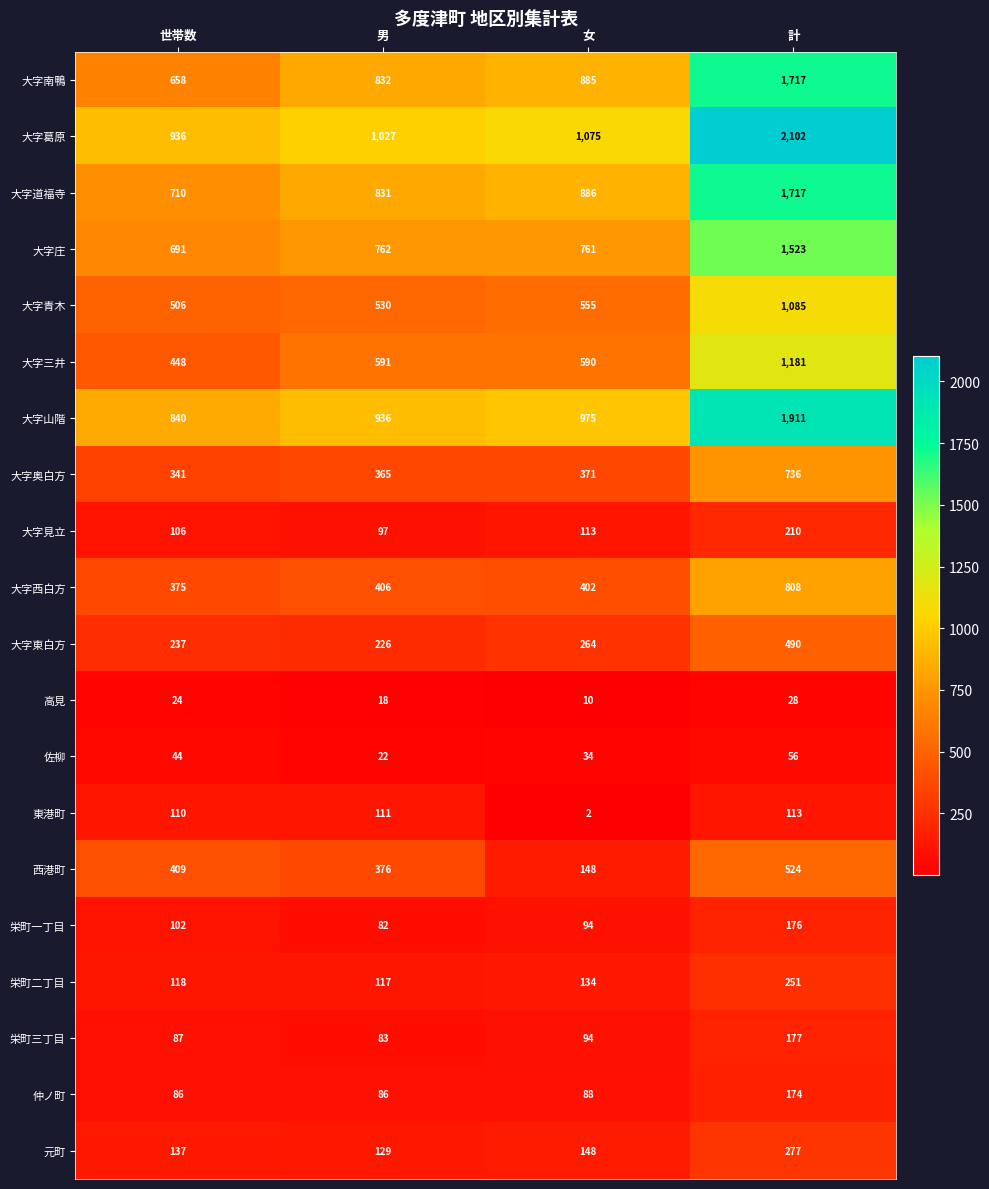

Which label corresponds to the largest value in the chart?

計